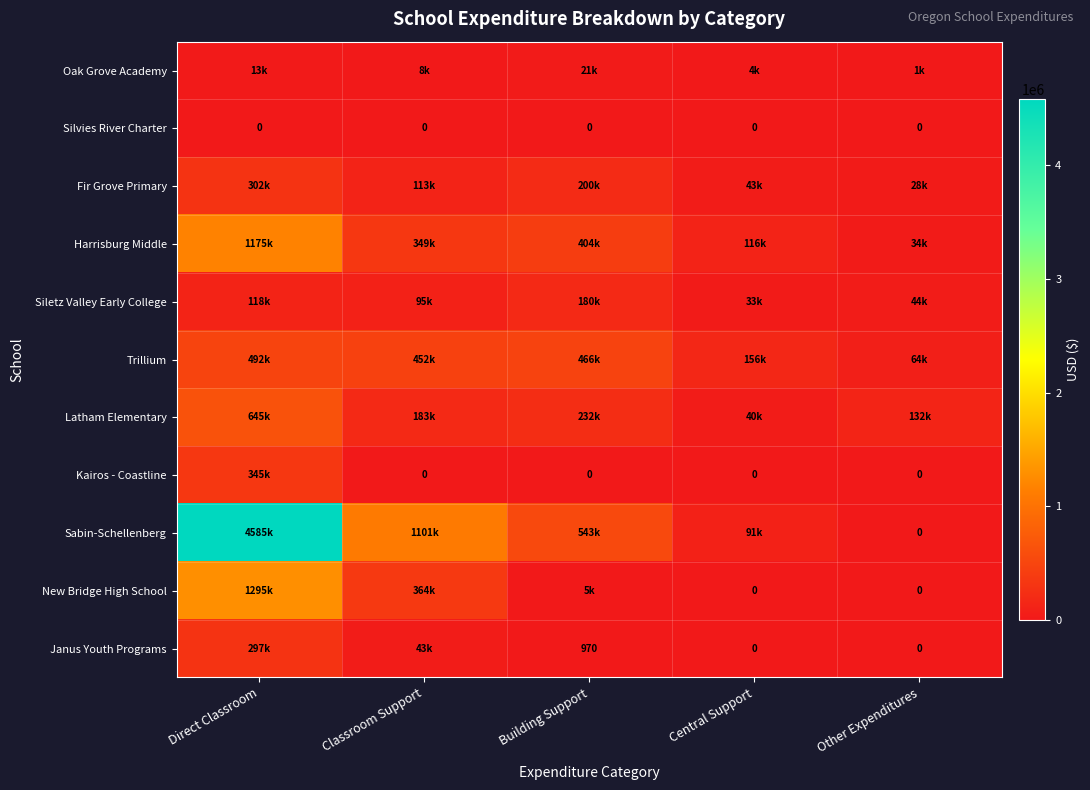

At Central Support, list the series in order from largest to smallest.

Trillium, Harrisburg Middle, Sabin-Schellenberg, Fir Grove Primary, Latham Elementary, Siletz Valley Early College, Oak Grove Academy, Silvies River Charter, Kairos - Coastline, New Bridge High School, Janus Youth Programs